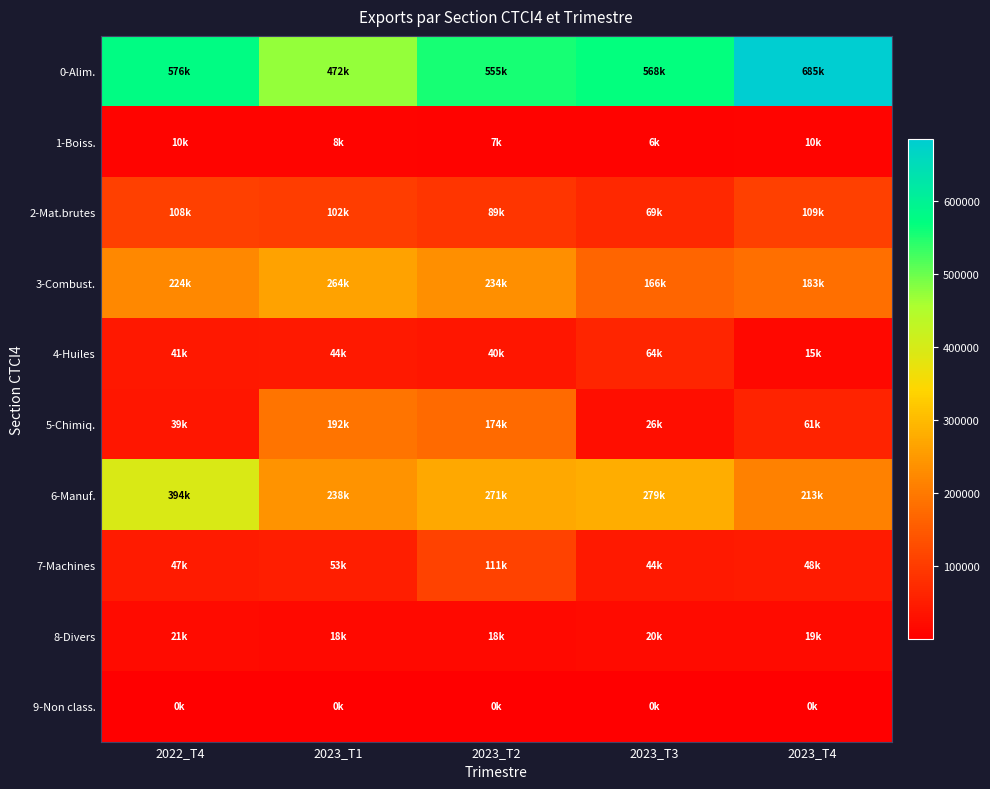

Reading left to right, extract all data points from this chart.

0-Alim.: 2022_T4=576446.9	2023_T1=471504.2	2023_T2=555480.3	2023_T3=567506.7	2023_T4=684681.2
1-Boiss.: 2022_T4=10494.1	2023_T1=8399.1	2023_T2=7225.5	2023_T3=6358.0	2023_T4=10143.5
2-Mat.brutes: 2022_T4=107633.4	2023_T1=102101.2	2023_T2=89230.9	2023_T3=69039.7	2023_T4=108691.7
3-Combust.: 2022_T4=223673.8	2023_T1=263912.5	2023_T2=233799.9	2023_T3=165908.2	2023_T4=183073.4
4-Huiles: 2022_T4=41439.9	2023_T1=44145.9	2023_T2=39864.7	2023_T3=63560.8	2023_T4=14726.7
5-Chimiq.: 2022_T4=38555.7	2023_T1=191642.8	2023_T2=174475.9	2023_T3=25886.3	2023_T4=60854.8
6-Manuf.: 2022_T4=393942.0	2023_T1=238281.6	2023_T2=271239.2	2023_T3=279250.4	2023_T4=212825.1
7-Machines: 2022_T4=46858.5	2023_T1=53312.9	2023_T2=110965.7	2023_T3=43511.2	2023_T4=47725.2
8-Divers: 2022_T4=21360.2	2023_T1=18487.2	2023_T2=18474.4	2023_T3=20114.1	2023_T4=19274.7
9-Non class.: 2022_T4=0.7	2023_T1=18.1	2023_T2=33.6	2023_T3=58.4	2023_T4=39.6